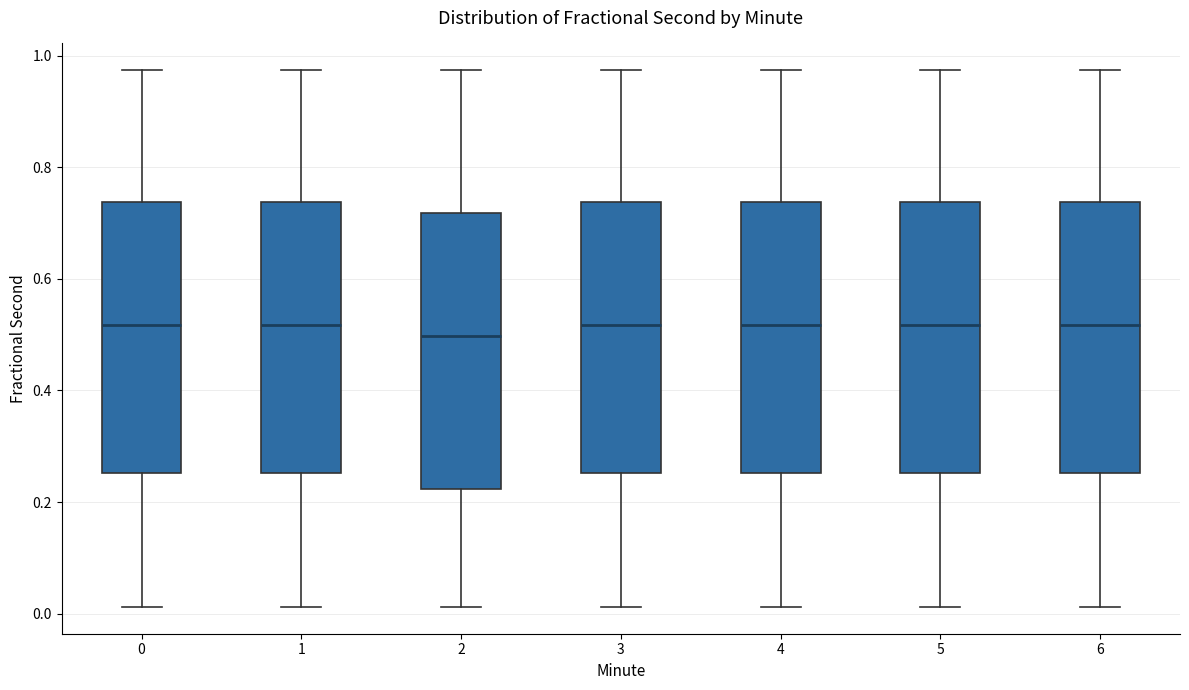

Where is the upper edge of the box at x = 0 on the y-axis? The values are not printed on the chart, so give them approximately, as read against the axis.

0.74